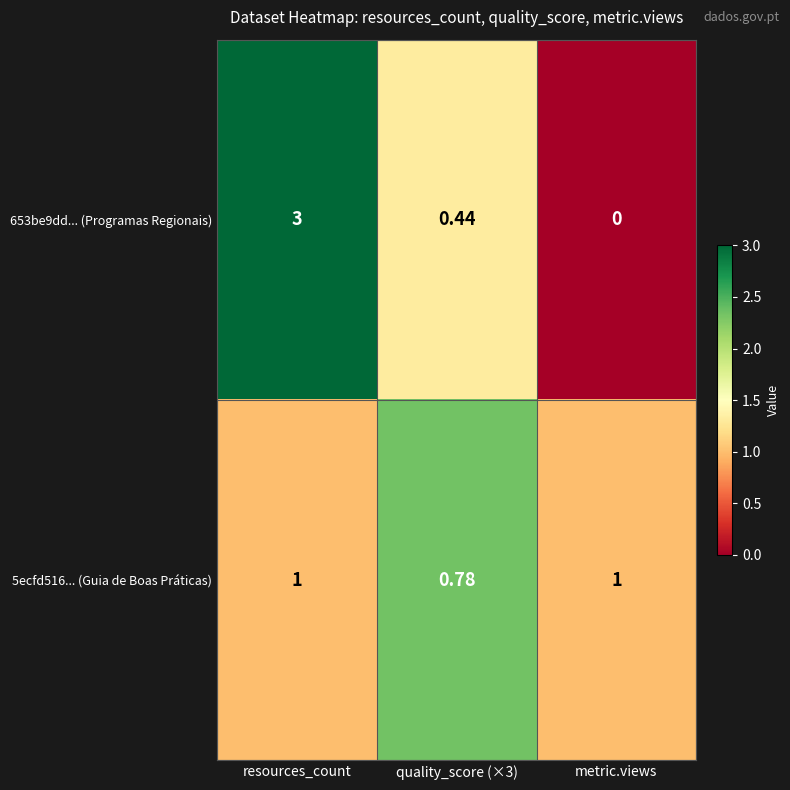

Is the value of 5ecfd516... (Guia de Boas Práticas) at quality_score (×3) greater than the value of 653be9dd... (Programas Regionais) at metric.views?

Yes